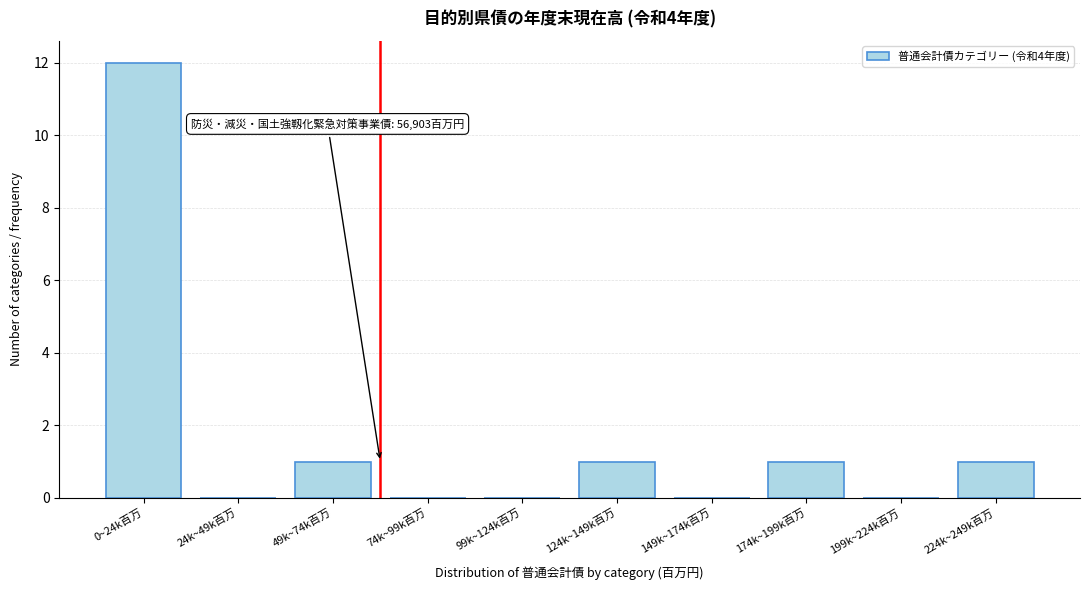

Reading right to left, list all the values displayed in this chart.

224k~249k百万=1	199k~224k百万=0	174k~199k百万=1	149k~174k百万=0	124k~149k百万=1	99k~124k百万=0	74k~99k百万=0	49k~74k百万=1	24k~49k百万=0	0~24k百万=12